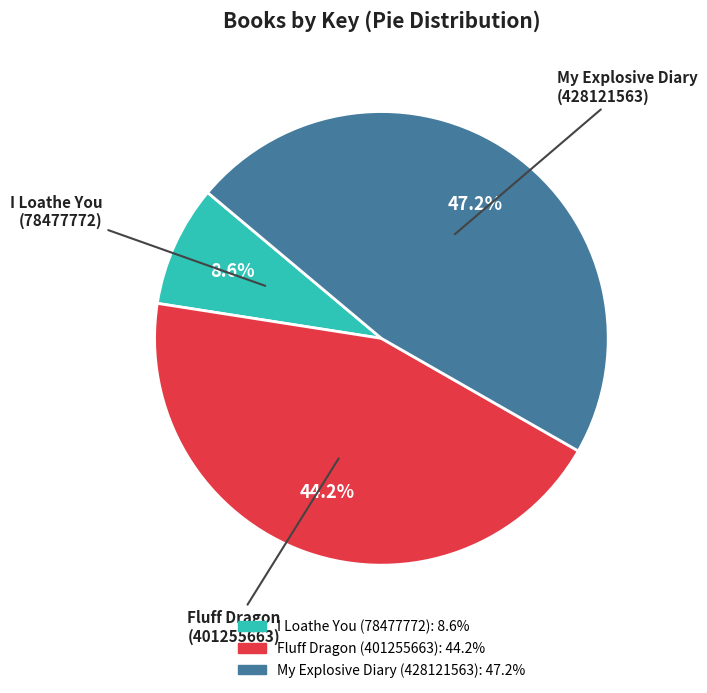

Rank the categories by value from highest to lowest.

My Explosive Diary, Fluff Dragon, I Loathe You